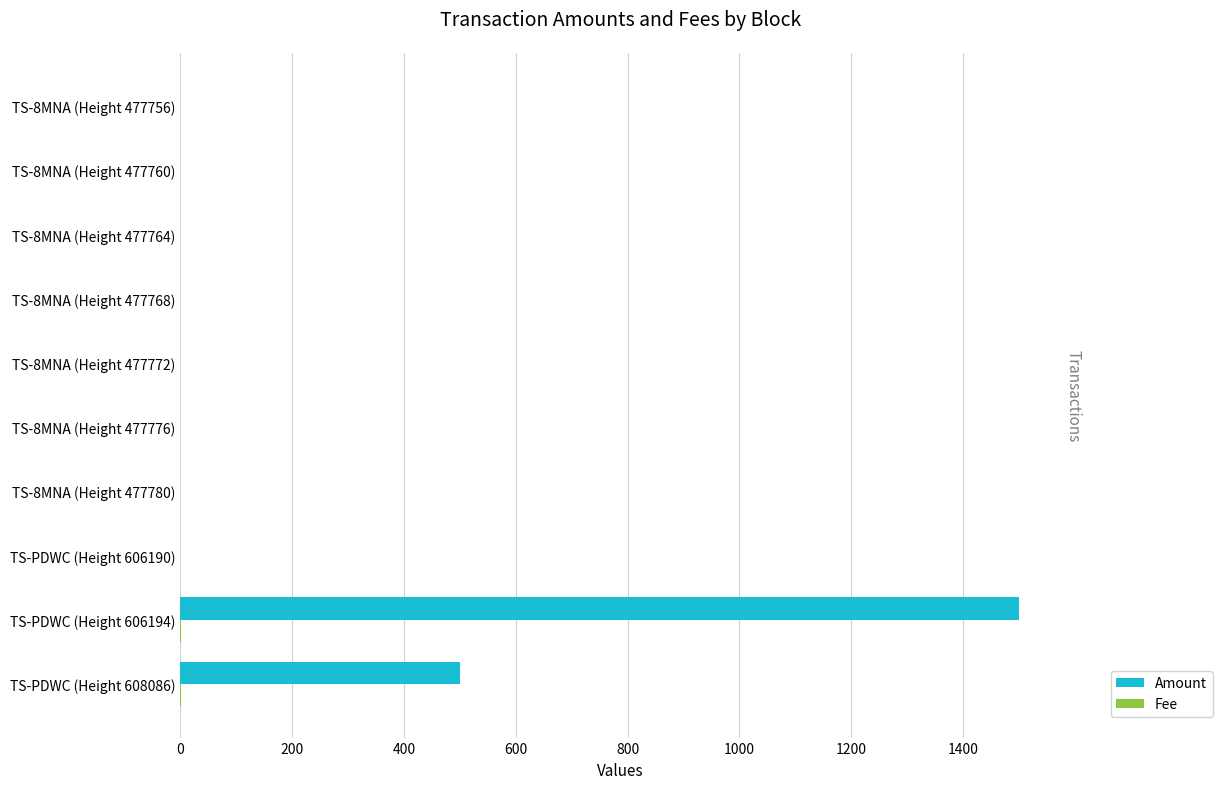

List the series in order of their overall mean, lowest first.

Fee, Amount